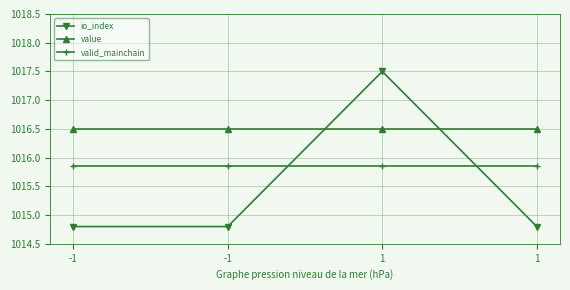

The value series shows 1445.2 at 1. True or false?

False